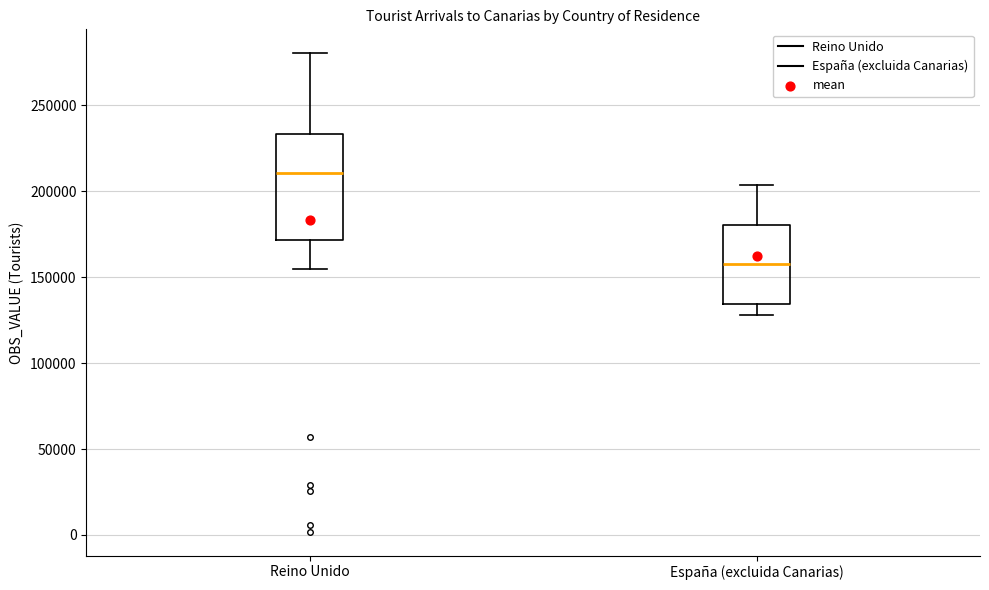

Comparing the boxes themselves (not the whiskers), which one is the tallest?

Reino Unido